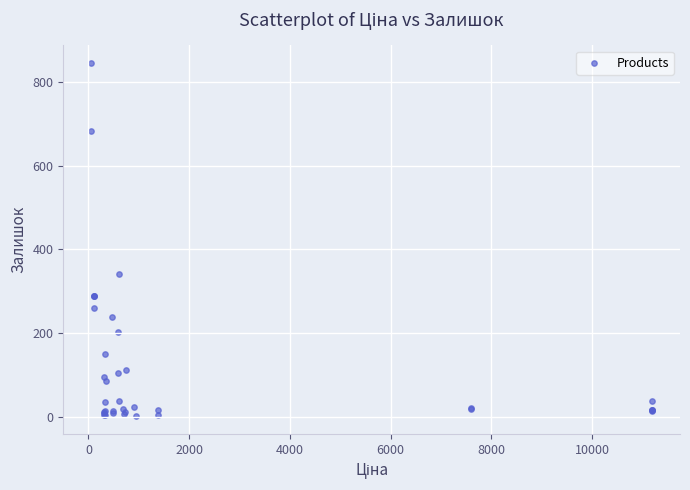

What Y value in the scatter plot is closest to 423?

341